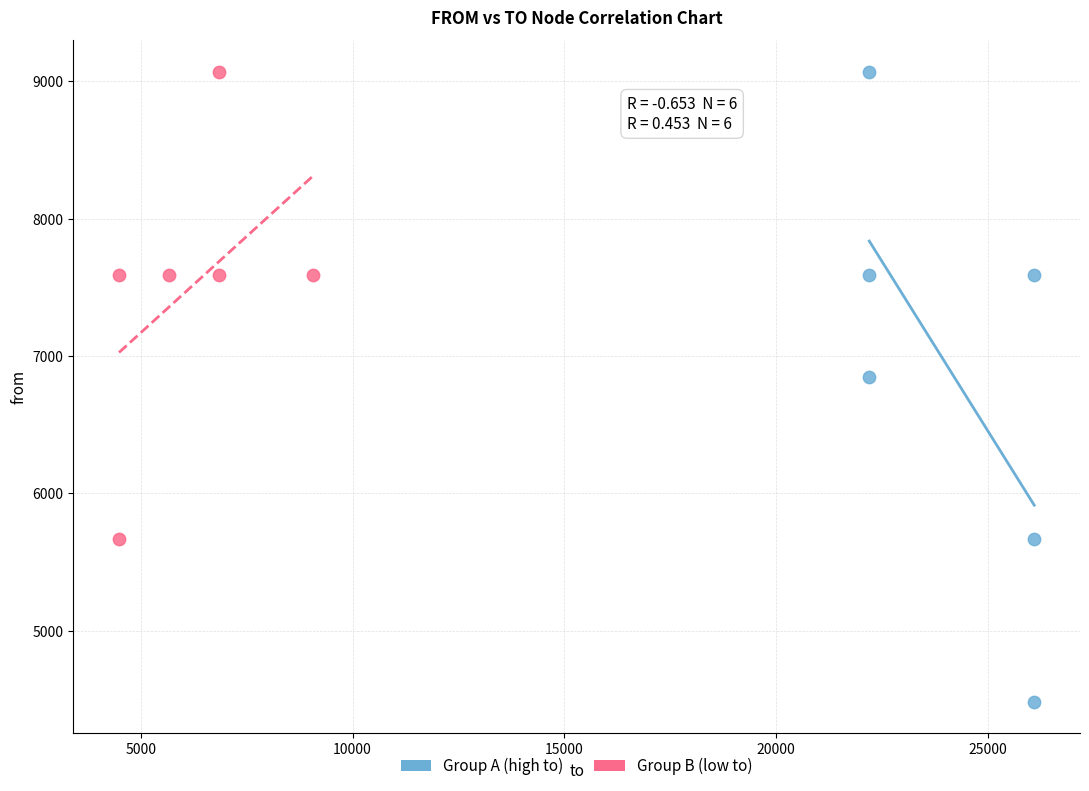

Which series contains the lowest Y value?

Group A (high to)